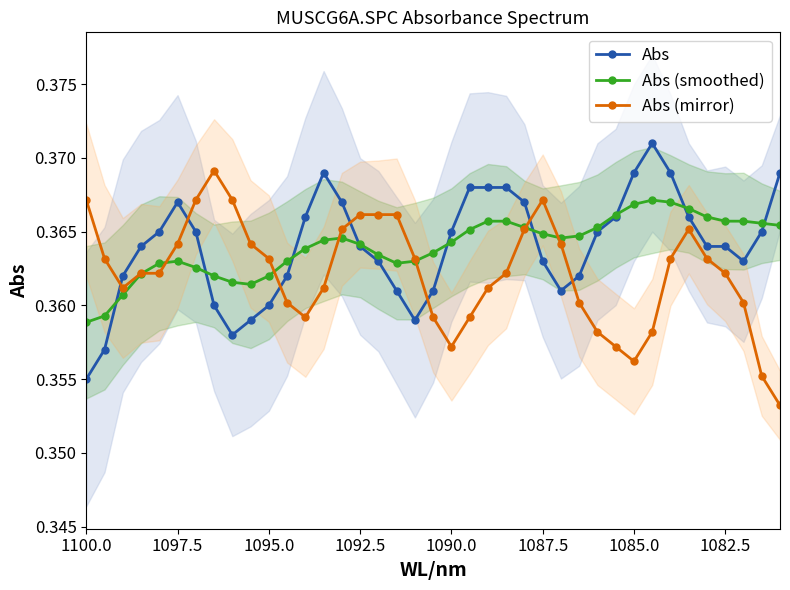

What is the value of the Abs point at the 16th from the left?

0.4